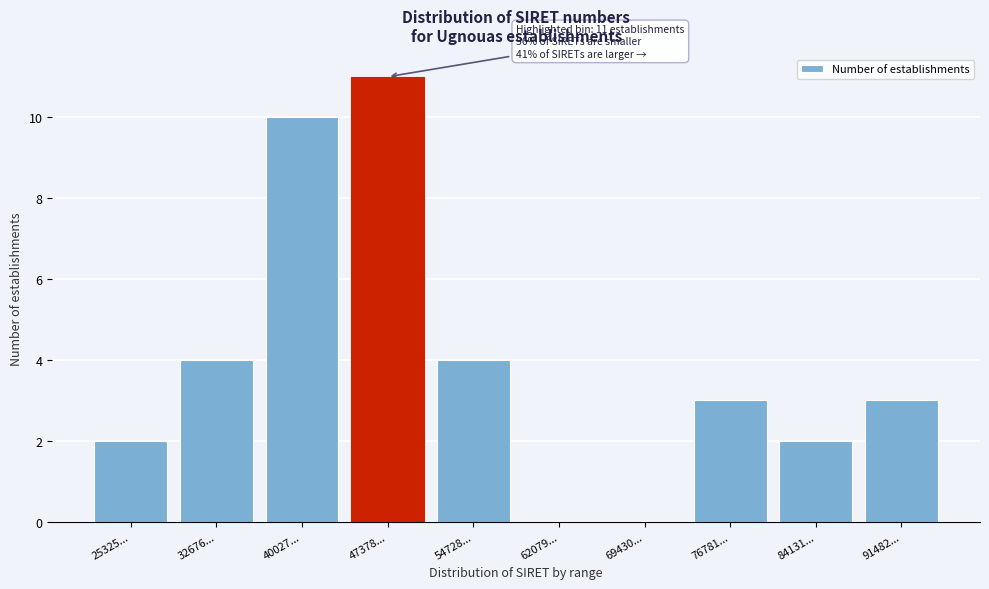

Reading right to left, list all the values displayed in this chart.

91482...=3	84131...=2	76781...=3	69430...=0	62079...=0	54728...=4	47378...=11	40027...=10	32676...=4	25325...=2